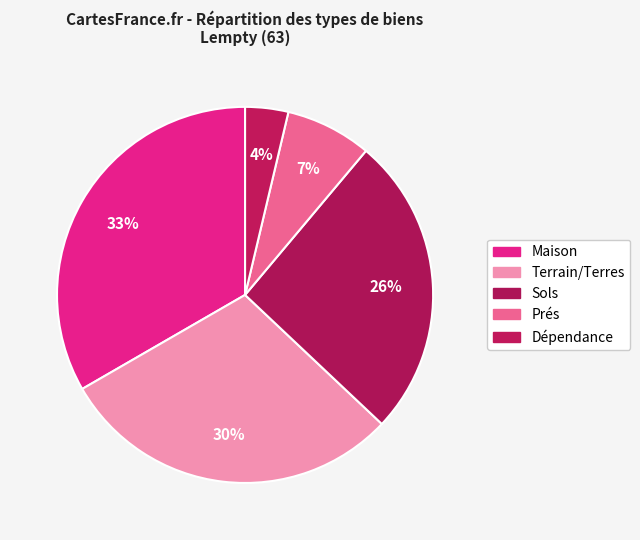

How many slices are in this pie chart?

5